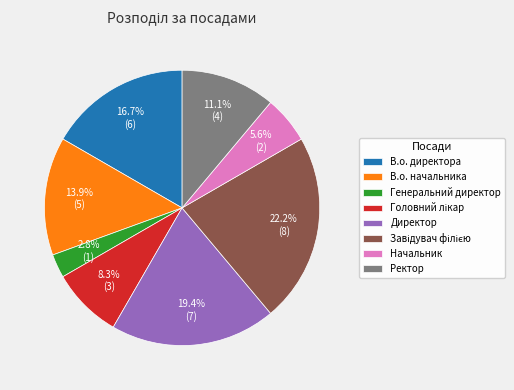

What percentage is NOT represented by В.о. начальника?

86.1%